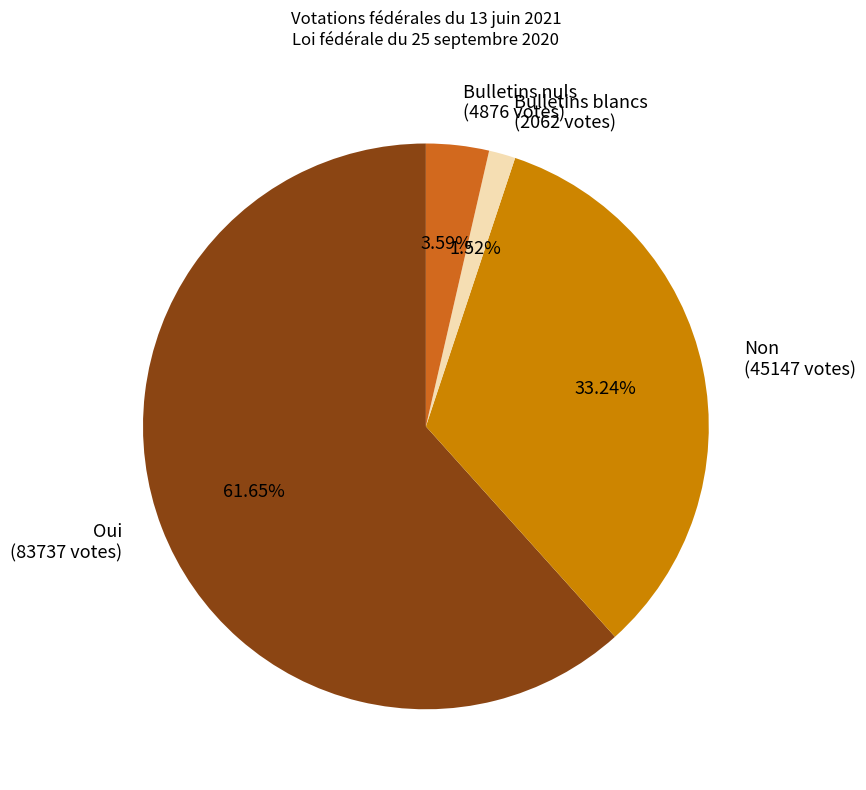

What percentage is the Oui slice, to the nearest percent?

62%